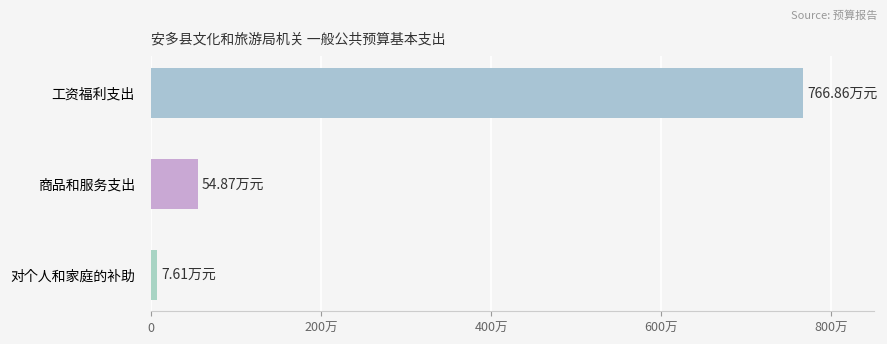

Rank the categories by value from highest to lowest.

工资福利支出, 商品和服务支出, 对个人和家庭的补助